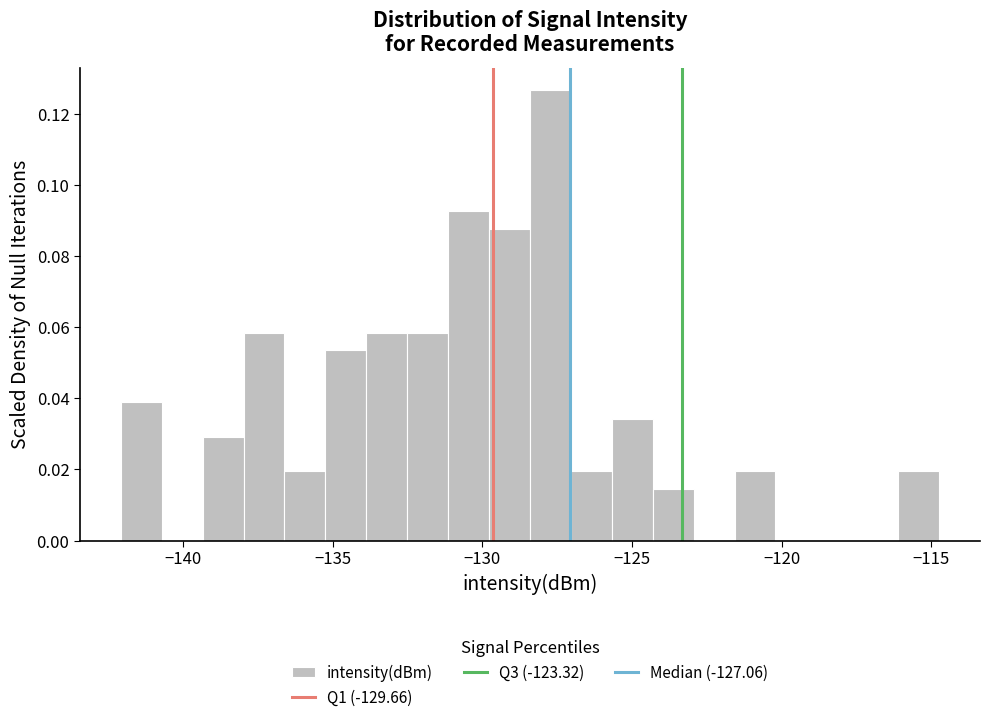

Around what value on the x-axis is the tallest bar? Give the approximate position of its centre, as read against the axis.

-127.5